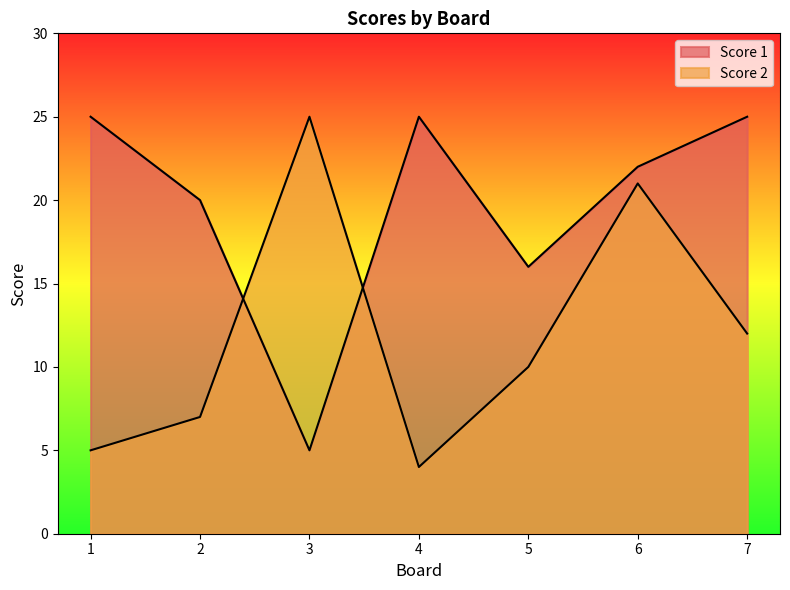

The Score 1 series shows 20 at 2. True or false?

True